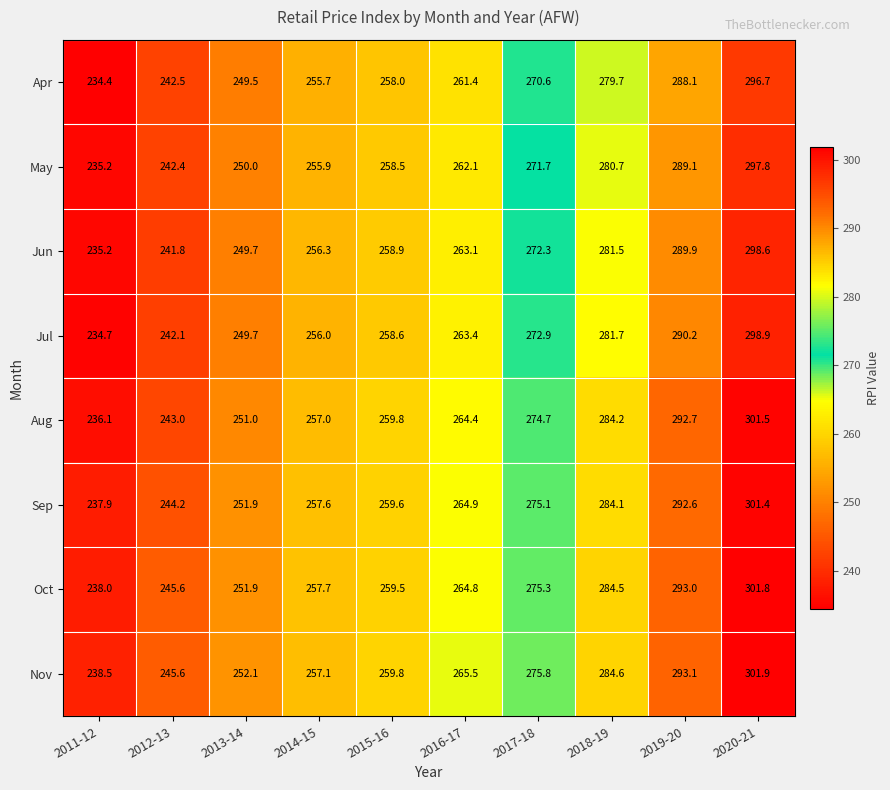

Where is Jul nearest to the value 266?

2016-17